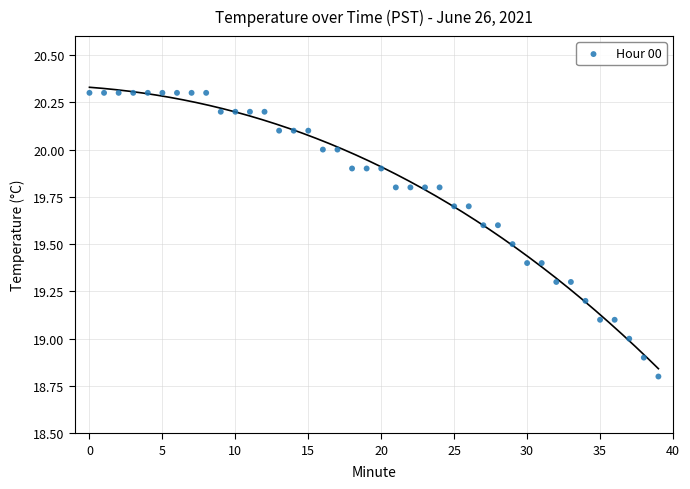

What is the range of Y values (max minus min)?

1.5